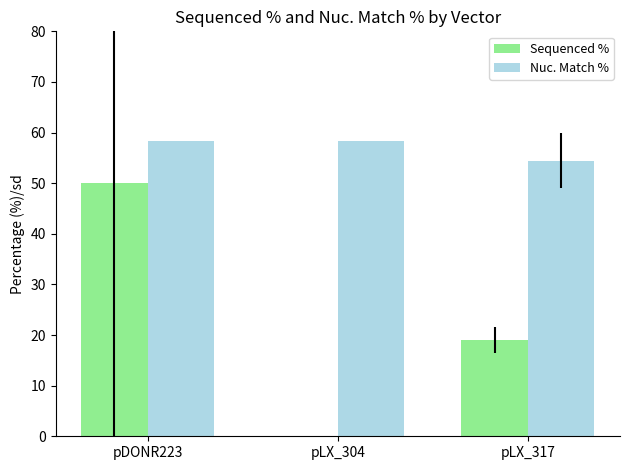

At which label is Nuc. Match % closest to 56?

pLX_317